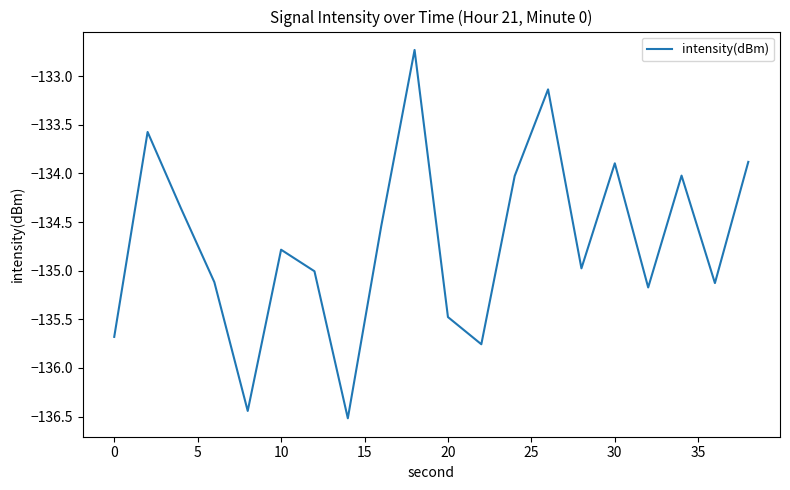

What is the smallest value displayed?

-136.5